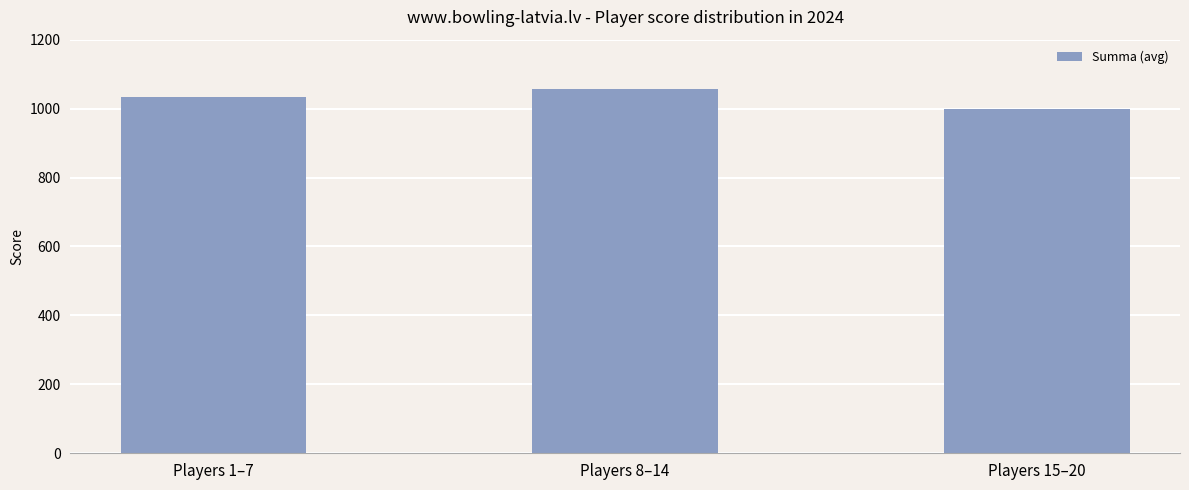

What is the difference between the values at Players 15–20 and Players 8–14?

57